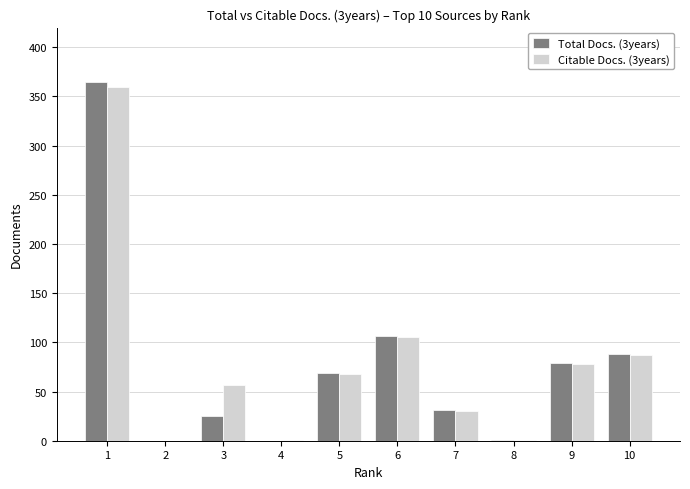

True or false: Total Docs. (3years) has a value of 365 at 1.

True